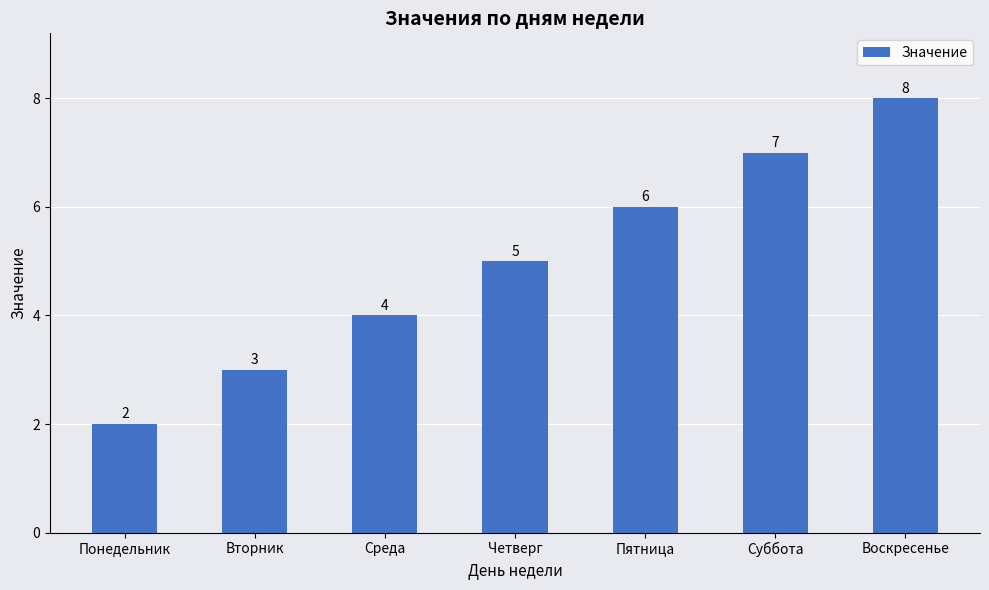

Which label corresponds to the largest value in the chart?

Воскресенье